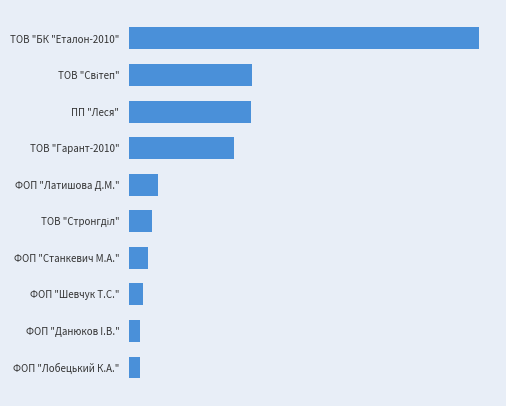

Where is the data nearest to the value 257822?

ТОВ "Світеп"